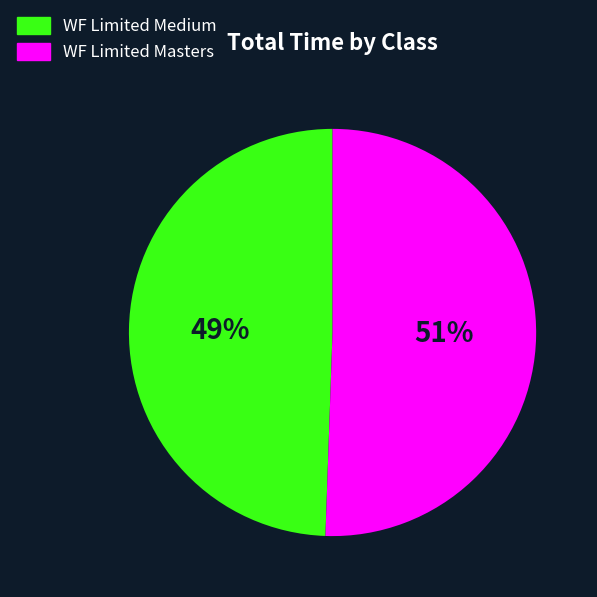

Does WF Limited Masters account for over 50% of the chart?

Yes